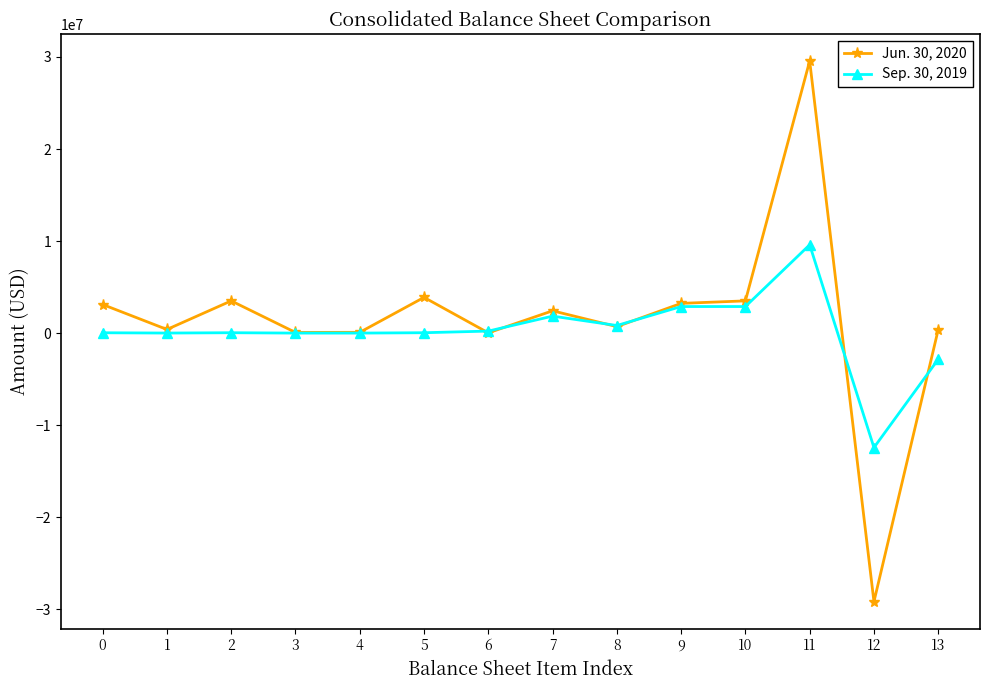

What is the total value across all series at 0?

3142245